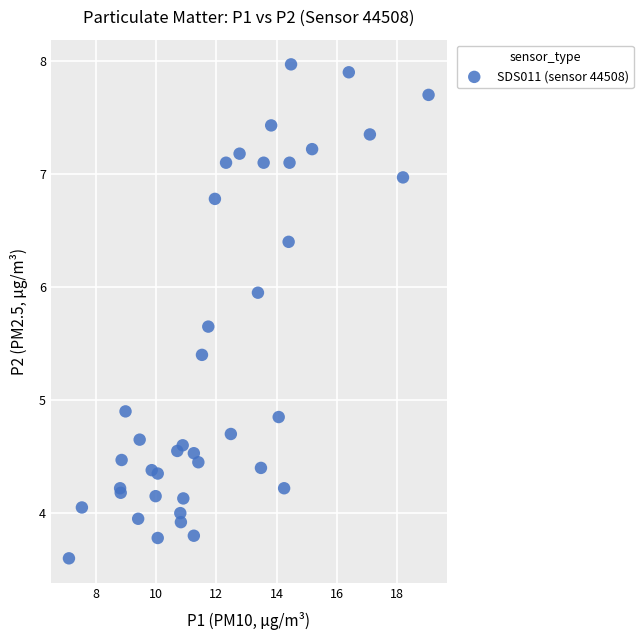

What Y value in the scatter plot is closest to 5?

4.9